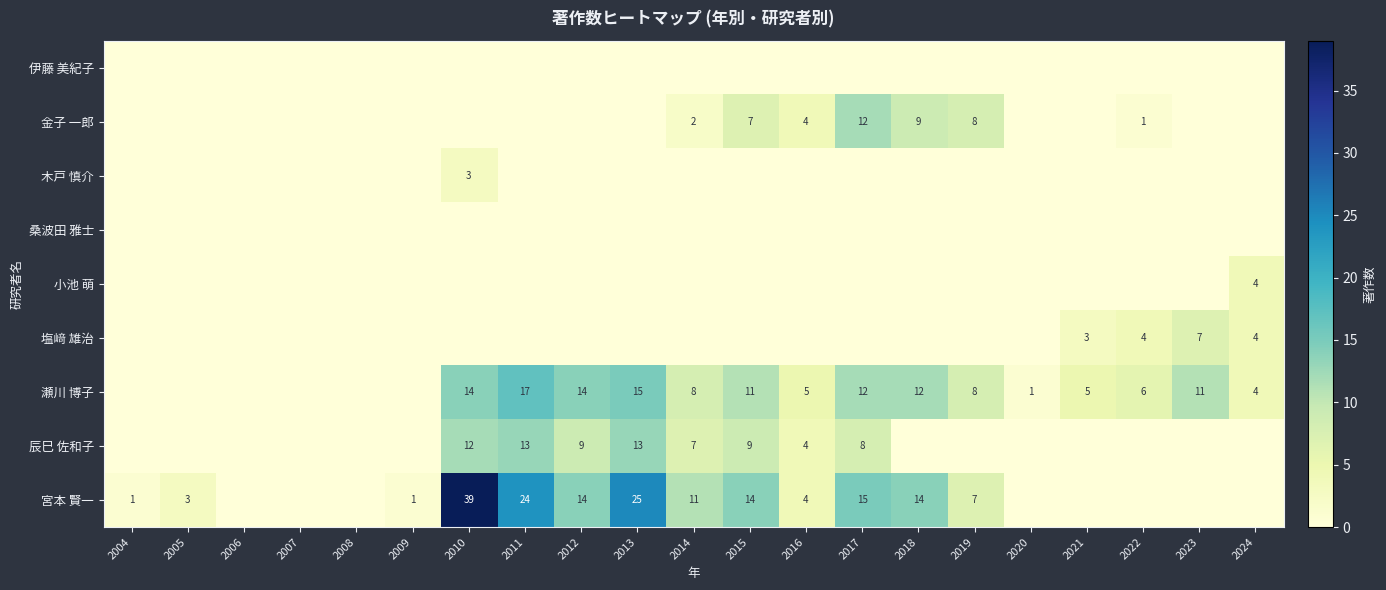

Is it true that 金子 一郎 equals 12 at 2017?

True